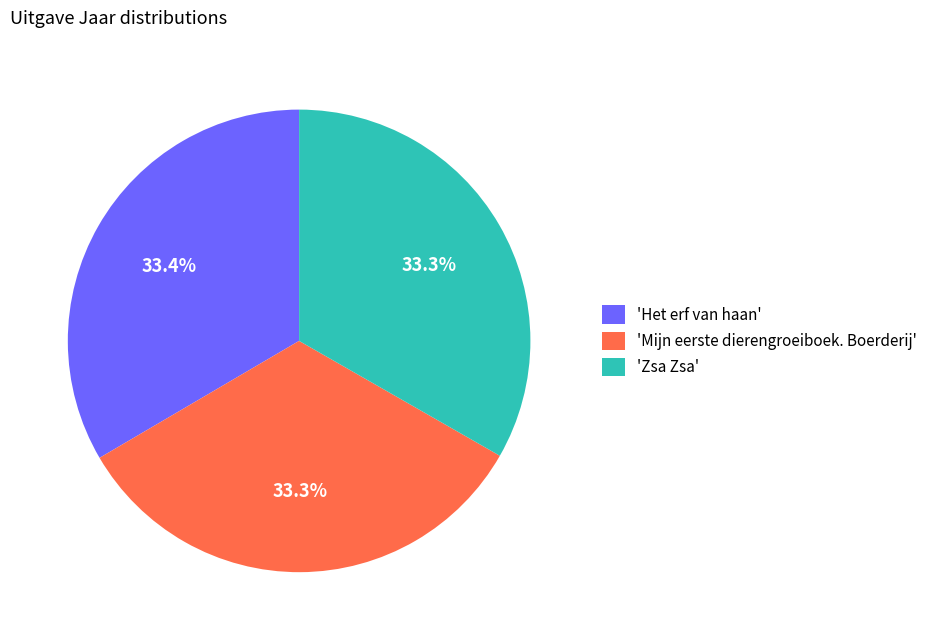

Approximately how many times larger is the value at 'Mijn eerste dierengroeiboek. Boerderij' compared to 'Het erf van haan'?

1.0